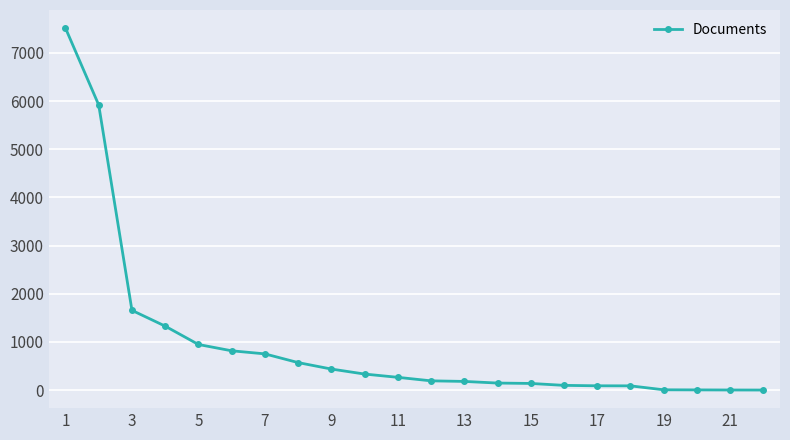

What is the value of the 15th point from the left?

138